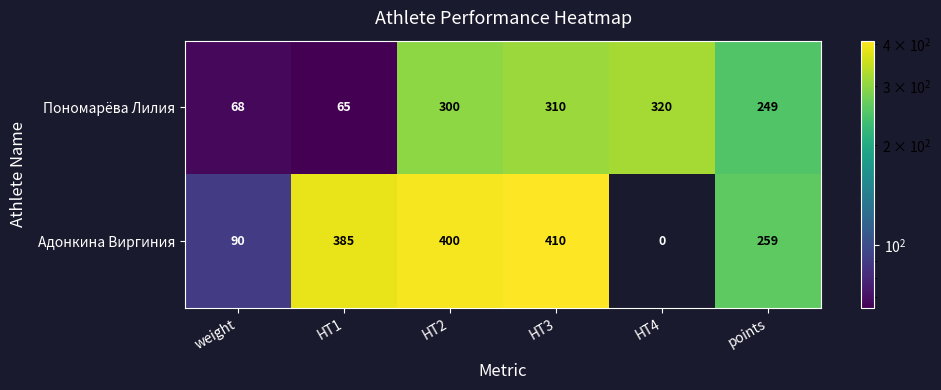

Count the number of data series in this chart.

2